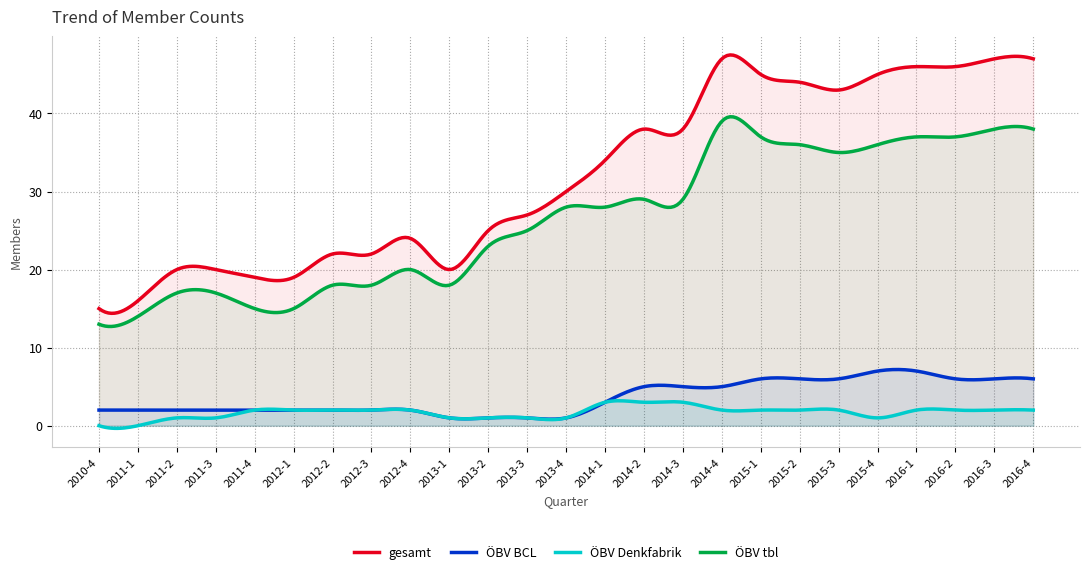

At which label does ÖBV tbl first exceed 28?

2014-2